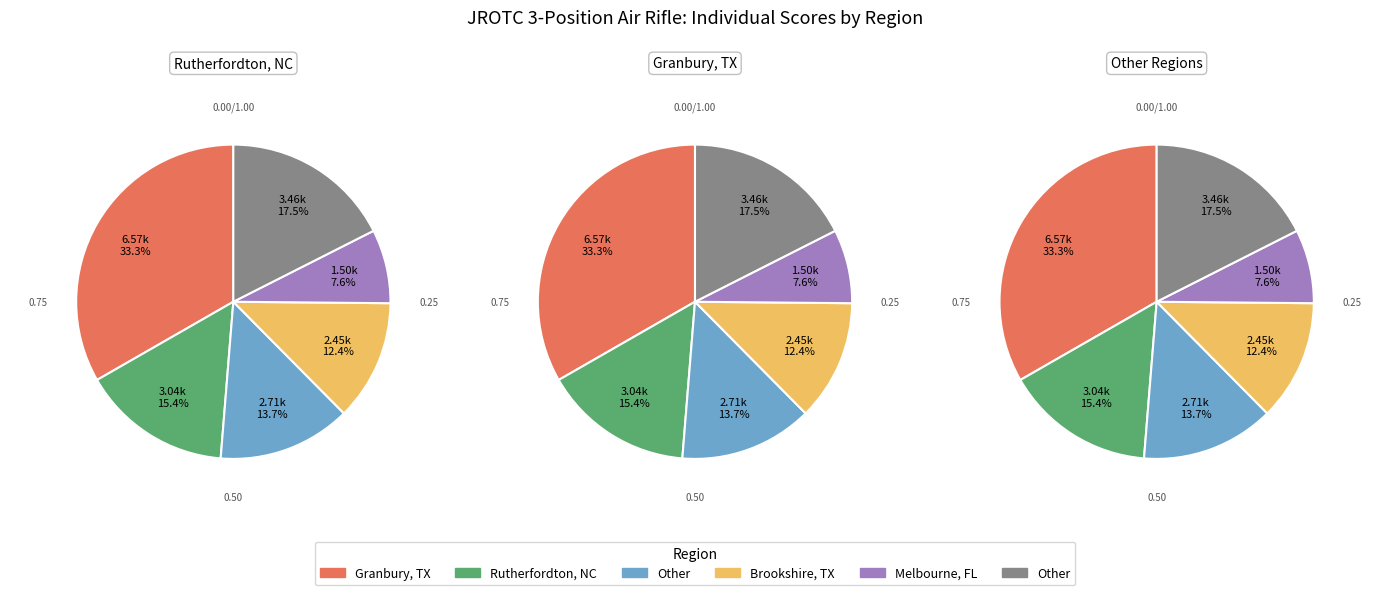

Is it true that Phoenix Rising Shooting Sports - Sporter is 1% of the pie?

False